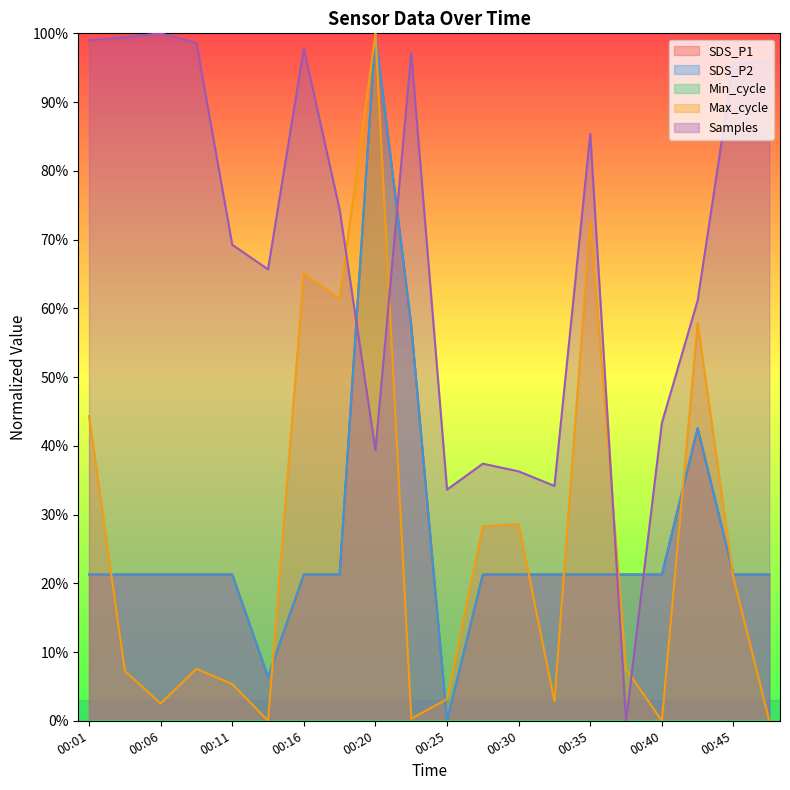

What is the difference between the maximum and second lowest values in the Samples series?

66.4